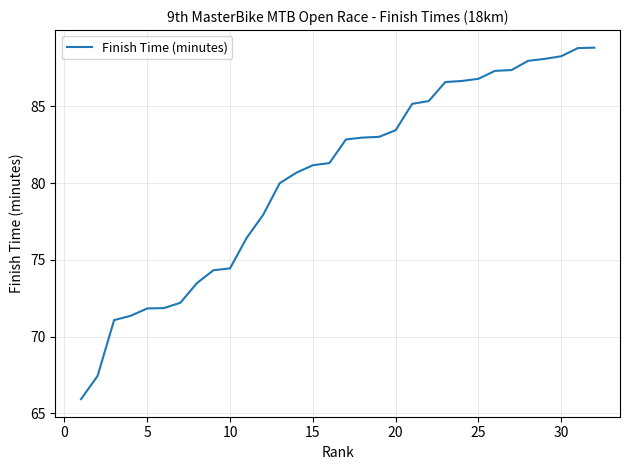

Does the chart have visible grid lines?

Yes